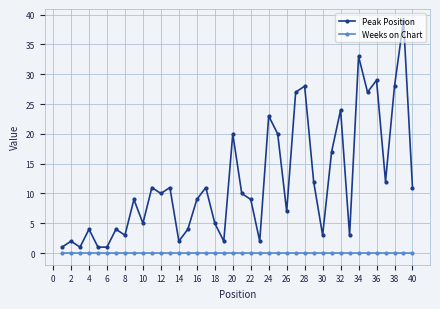

True or false: Peak Position and Weeks on Chart intersect in this chart.

False